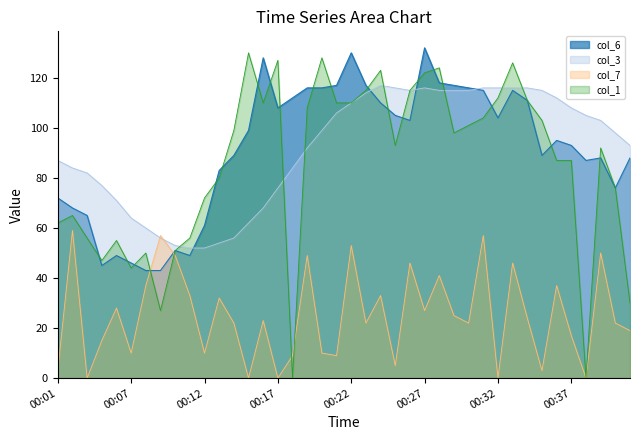

What is the difference between the col_1 values at 00:09 and 00:40?

49